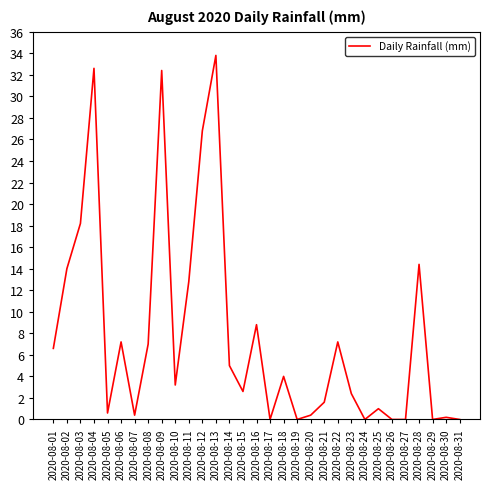

Which has a higher value, 2020-08-14 or 2020-08-26?

2020-08-14